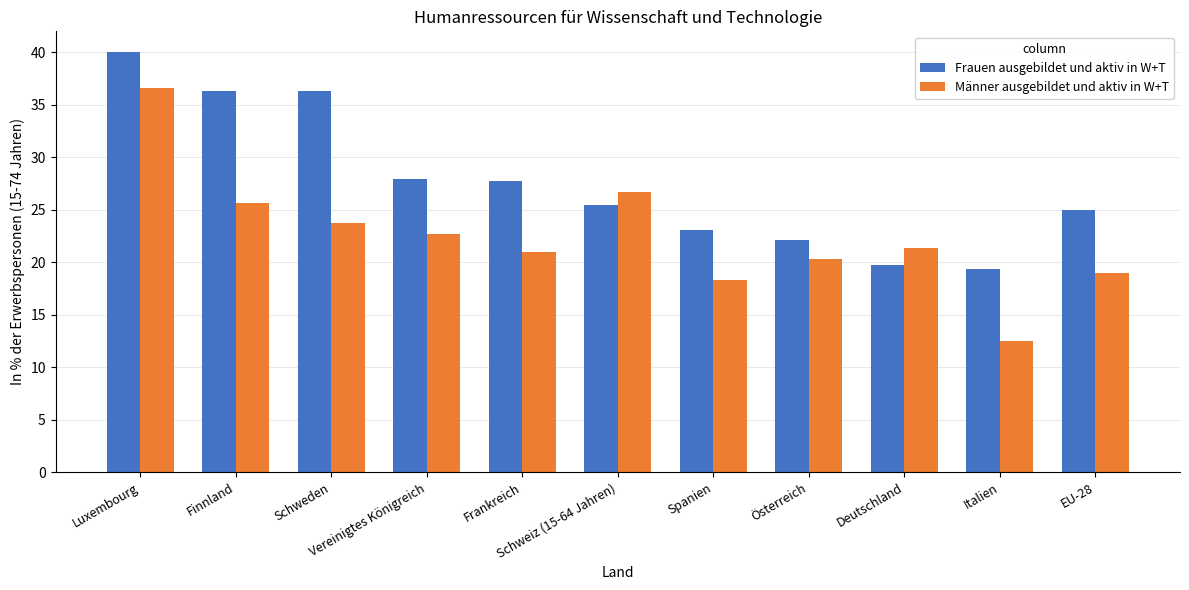

List the labels in order of Männer ausgebildet und aktiv in W+T value, largest first.

Luxembourg, Schweiz (15-64 Jahren), Finnland, Schweden, Vereinigtes Königreich, Deutschland, Frankreich, Österreich, EU-28, Spanien, Italien